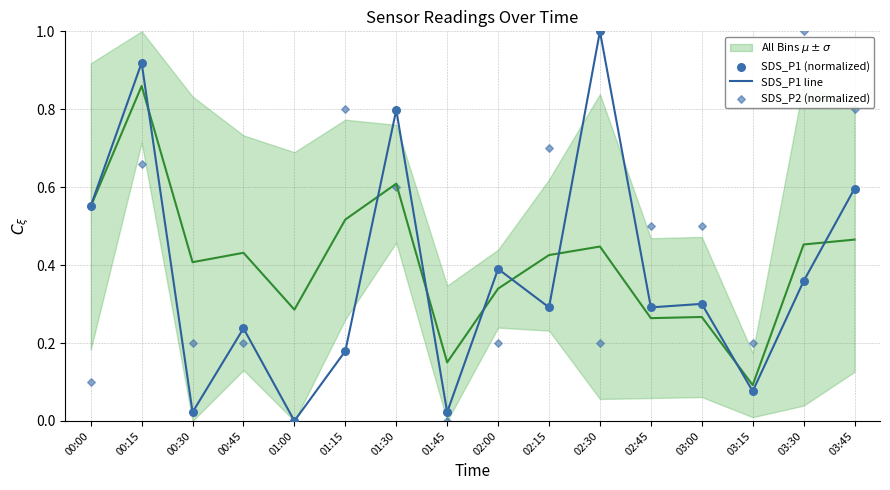

At which category is the sum across all series the highest?

00:15